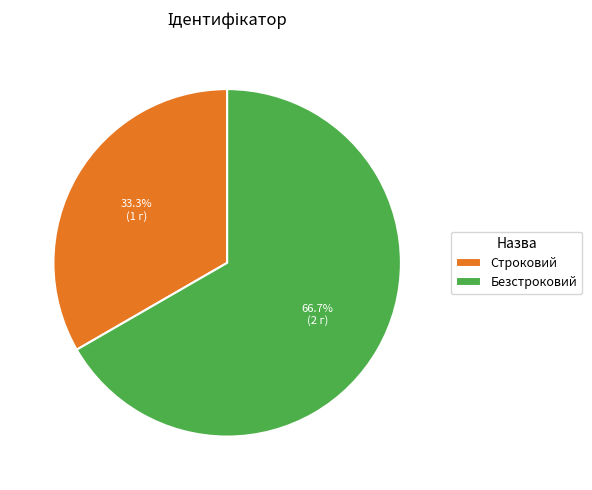

Is it true that Строковий is 33% of the pie?

True